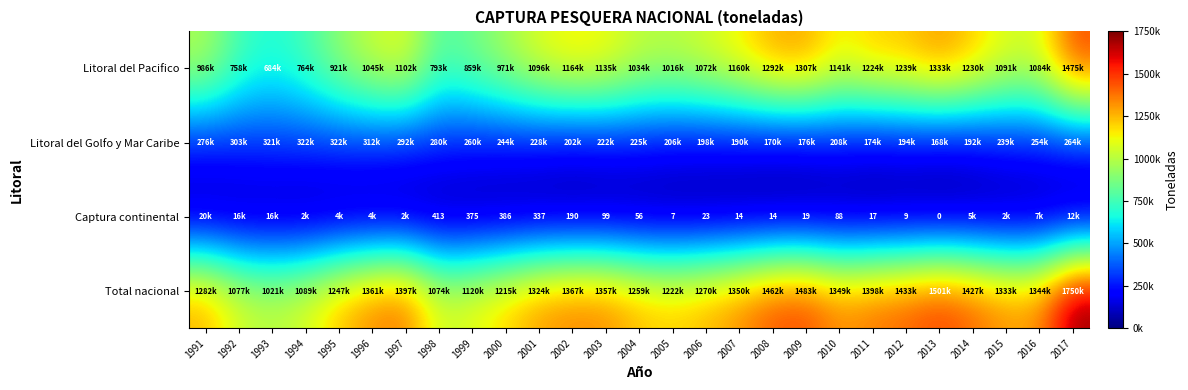

What is the sum of the Captura continental values at 1998 and 2005?

420